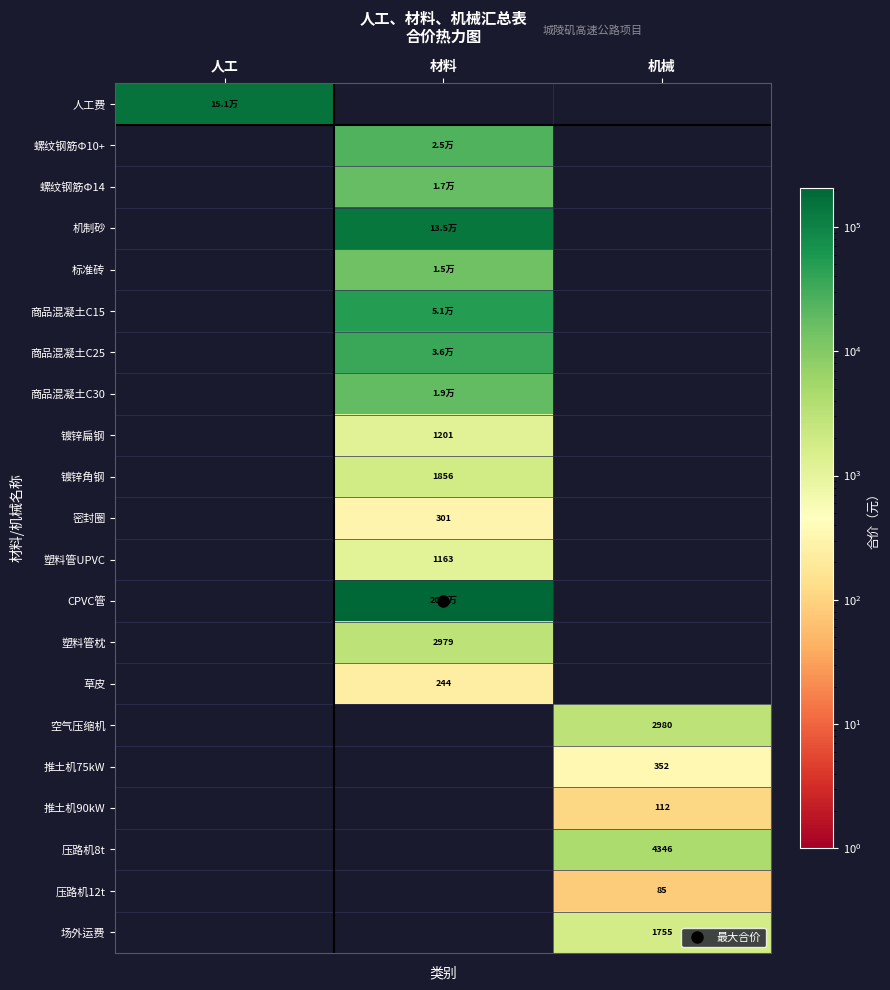

Which has a higher value, 人工 or 机械?

人工